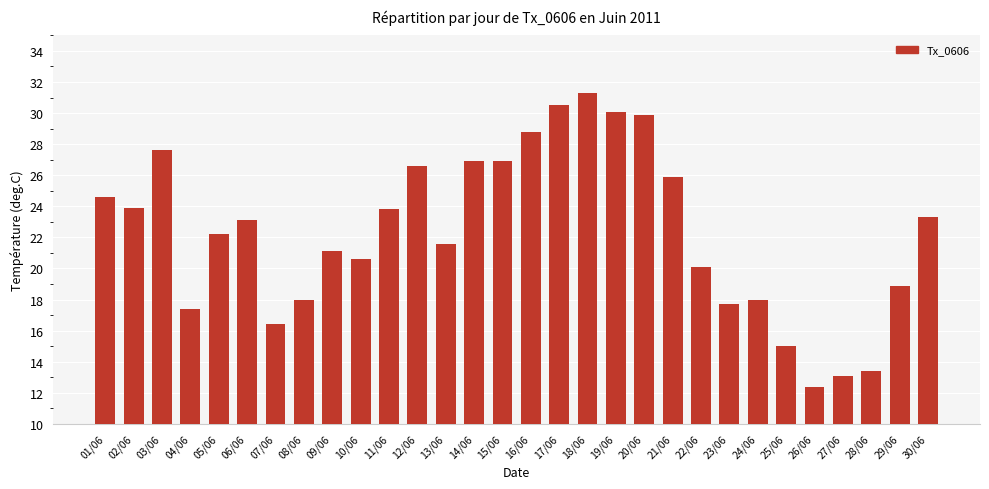

What is the change in value from 13/06 to 21/06?

+4.3